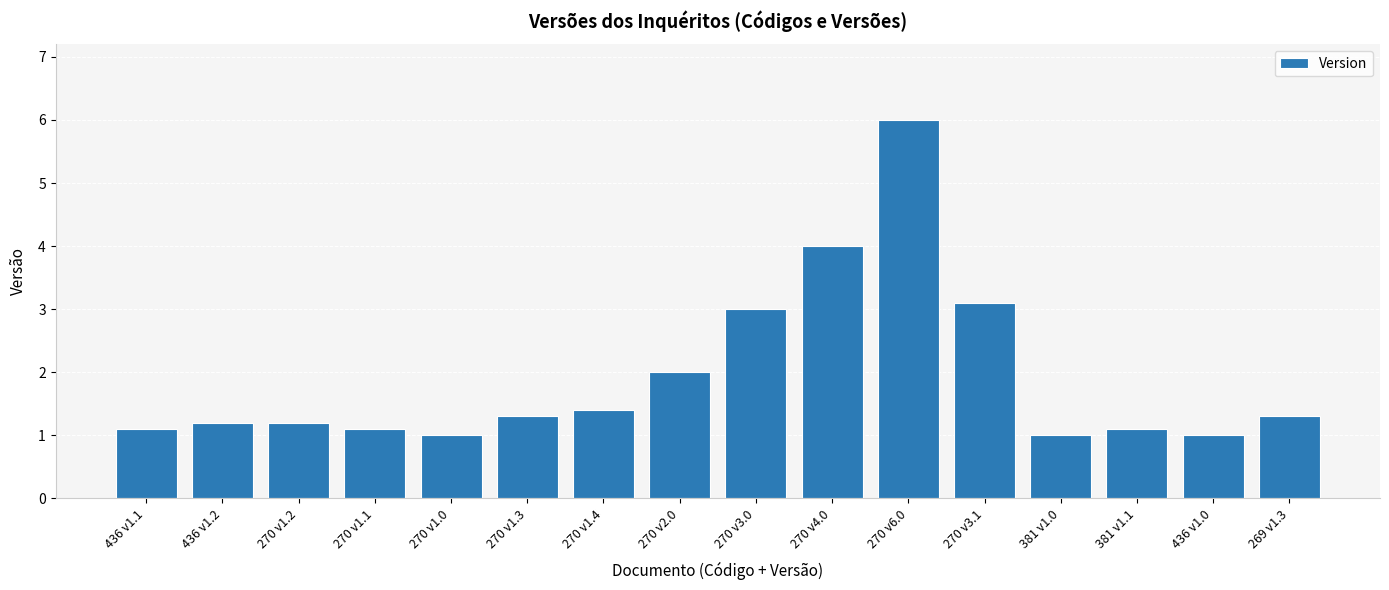

How many bars are there in total?

16